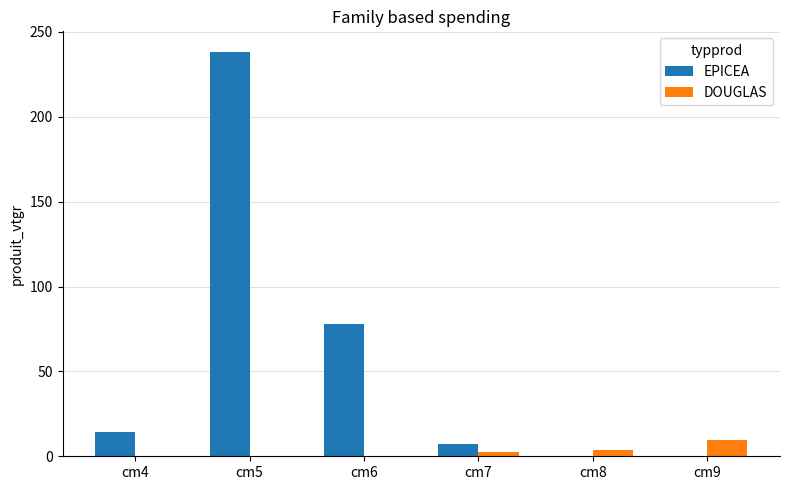

Which series has the largest range (max minus min)?

EPICEA